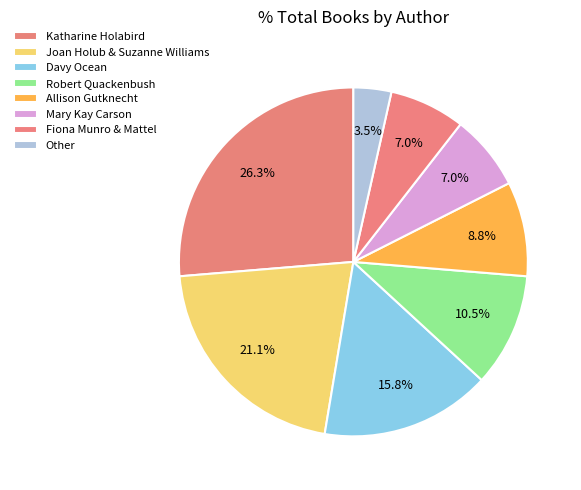

How many segments does this pie chart have?

8